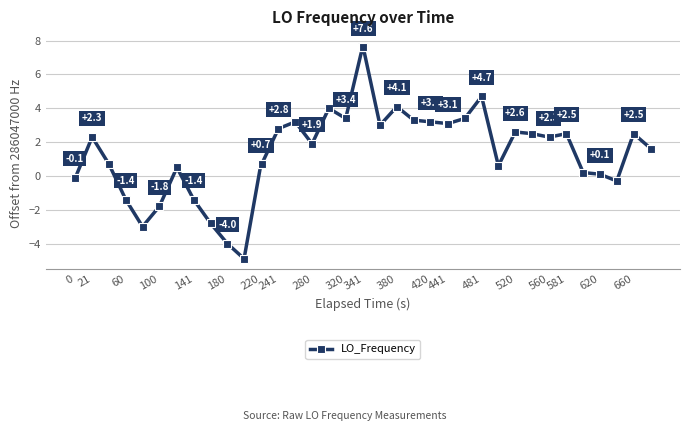

How many positive values are there?

30